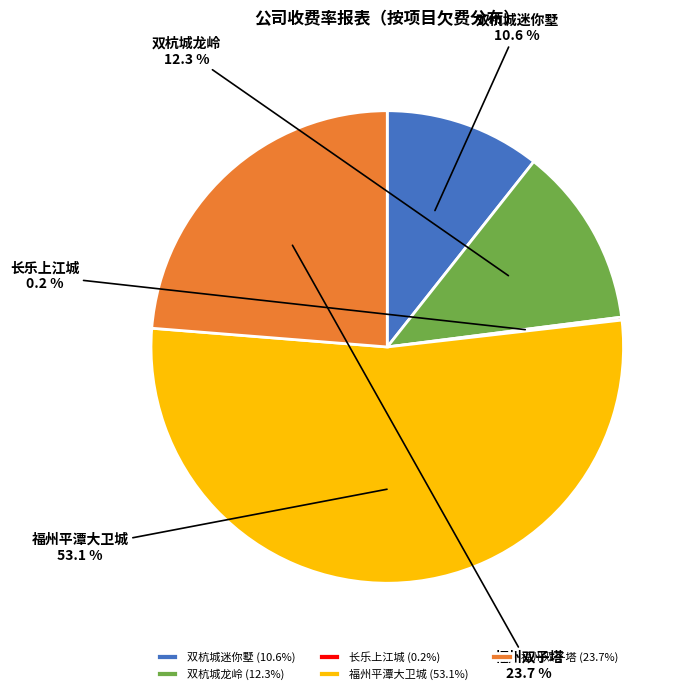

Which has a higher value, 双杭城龙岭 or 双杭城迷你墅?

双杭城龙岭